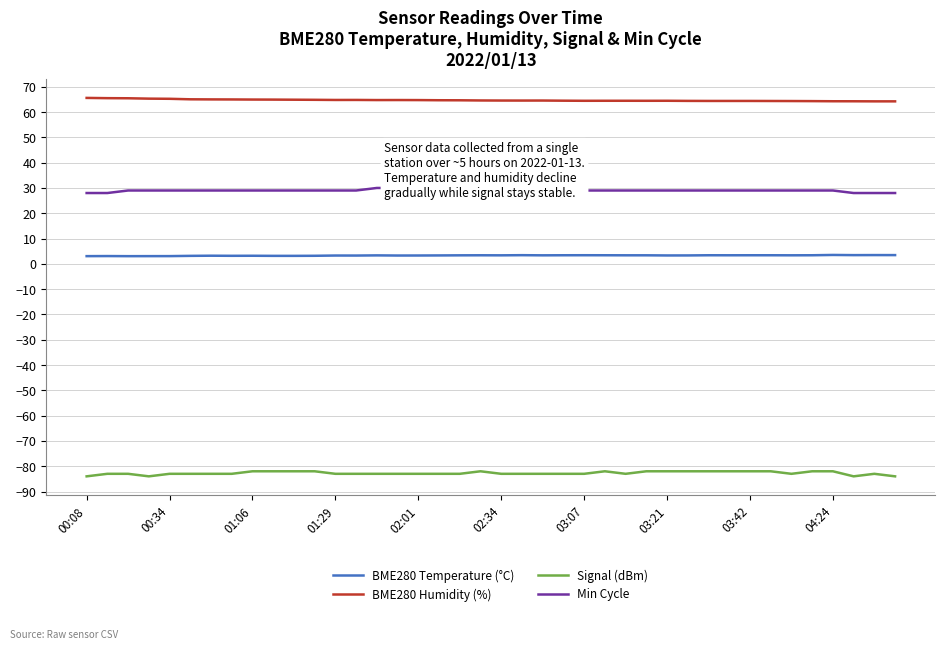

Reading right to left, list all the values displayed in this chart.

BME280 Temperature (°C): 3.5	3.5	3.5	3.5	3.4	3.4	3.4	3.4	3.4	3.4	3.3	3.3	3.4	3.4	3.4	3.4	3.4	3.4	3.4	3.4	3.4	3.4	3.3	3.3	3.3	3.4	3.3	3.3	3.2	3.2	3.2	3.2	3.2	3.2	3.2	3.1	3.0	3.0	3.1	3.0
BME280 Humidity (%): 64.2	64.2	64.3	64.3	64.3	64.4	64.4	64.4	64.4	64.4	64.4	64.5	64.5	64.5	64.5	64.5	64.5	64.6	64.5	64.6	64.6	64.7	64.7	64.7	64.8	64.8	64.8	64.8	64.8	64.9	64.9	65.0	65.0	65.0	65.0	65.2	65.3	65.5	65.5	65.6
Signal (dBm): -84.0	-83.0	-84.0	-82.0	-82.0	-83.0	-82.0	-82.0	-82.0	-82.0	-82.0	-82.0	-82.0	-83.0	-82.0	-83.0	-83.0	-83.0	-83.0	-83.0	-82.0	-83.0	-83.0	-83.0	-83.0	-83.0	-83.0	-83.0	-82.0	-82.0	-82.0	-82.0	-83.0	-83.0	-83.0	-83.0	-84.0	-83.0	-83.0	-84.0
Min Cycle: 28.0	28.0	28.0	29.0	29.0	29.0	29.0	29.0	29.0	29.0	29.0	29.0	29.0	29.0	29.0	29.0	29.0	29.0	29.0	29.0	29.0	29.0	29.0	30.0	30.0	30.0	29.0	29.0	29.0	29.0	29.0	29.0	29.0	29.0	29.0	29.0	29.0	29.0	28.0	28.0